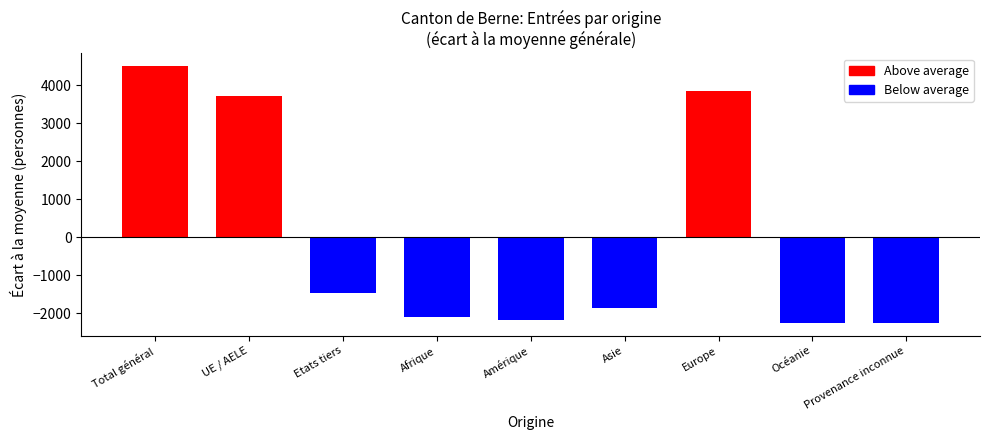

How many series are shown in this chart?

2